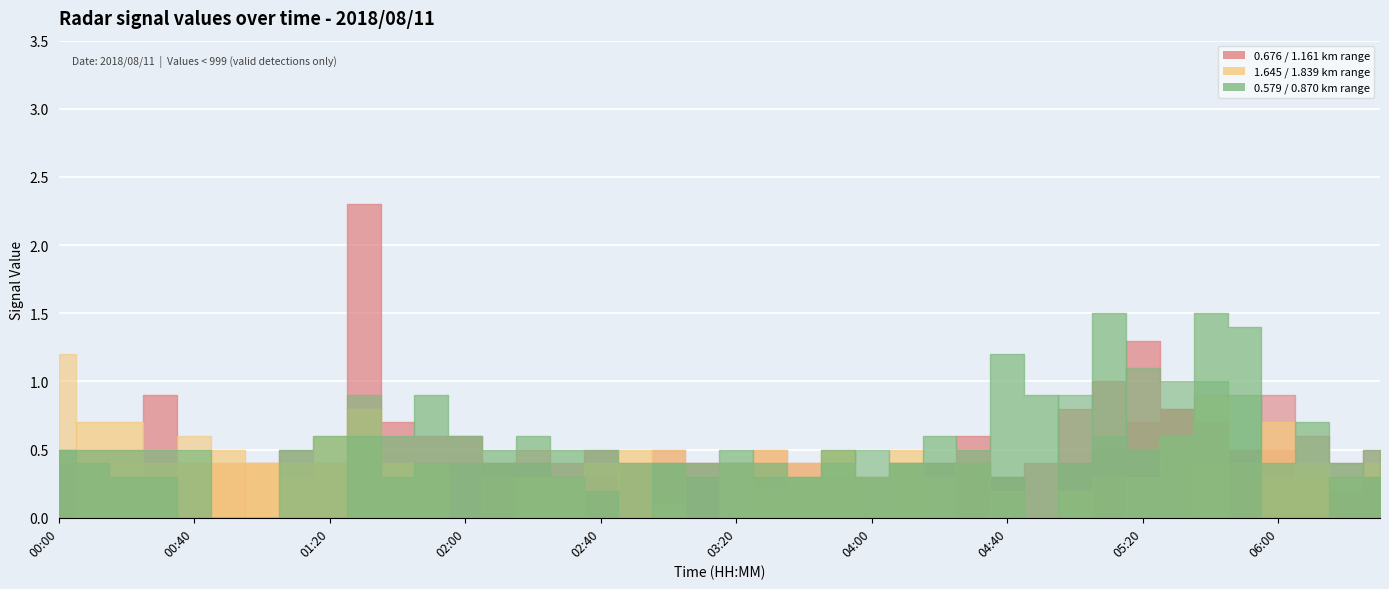

After their last crossing, which series has the higher values: 1.161 or 1.645?

1.161